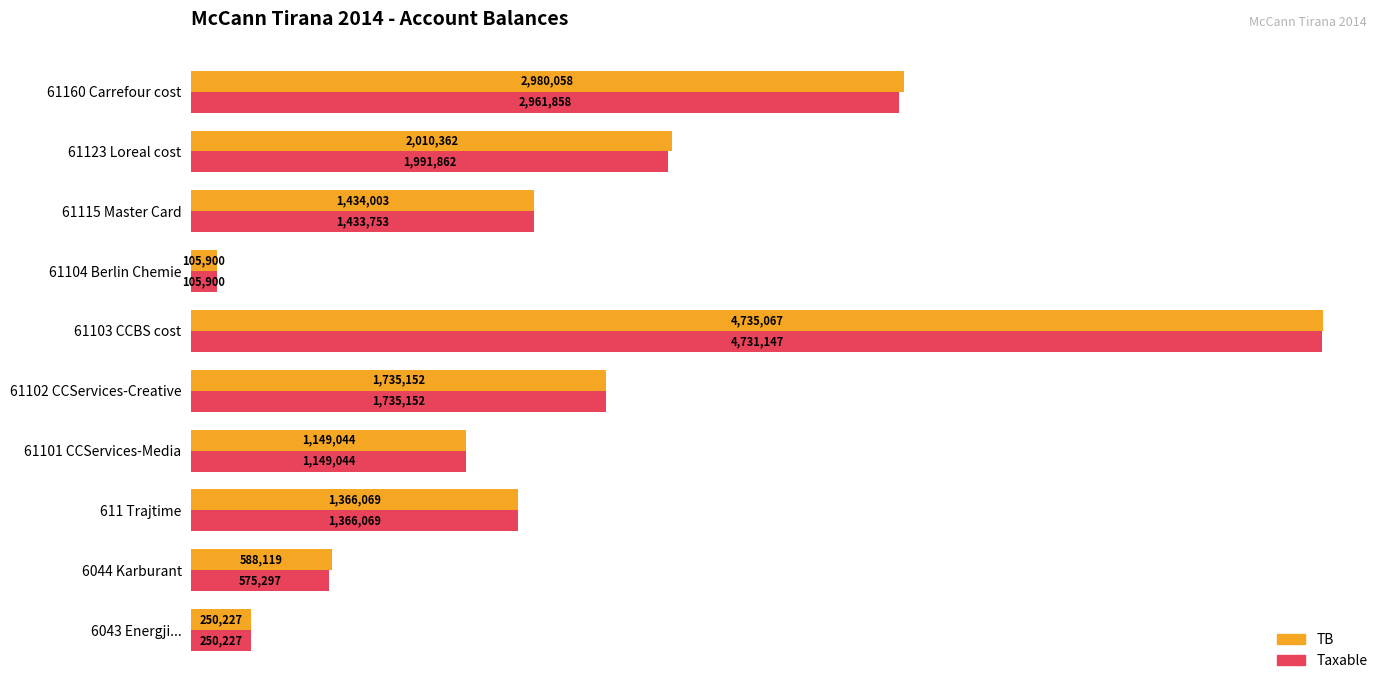

What are all the series names shown in the legend?

TB, Taxable